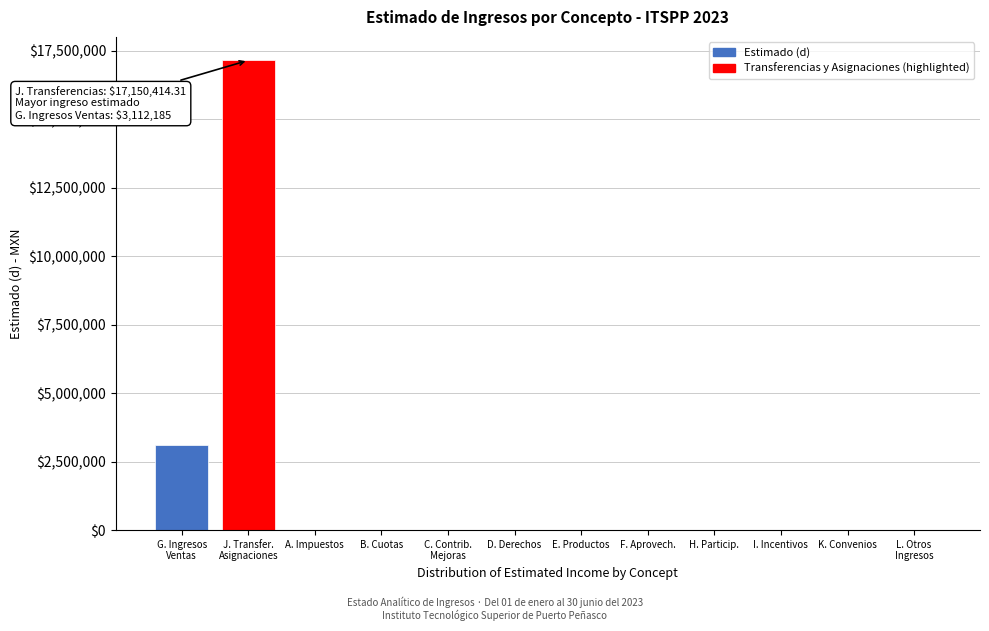

What is the maximum value shown in the chart?

17150414.3